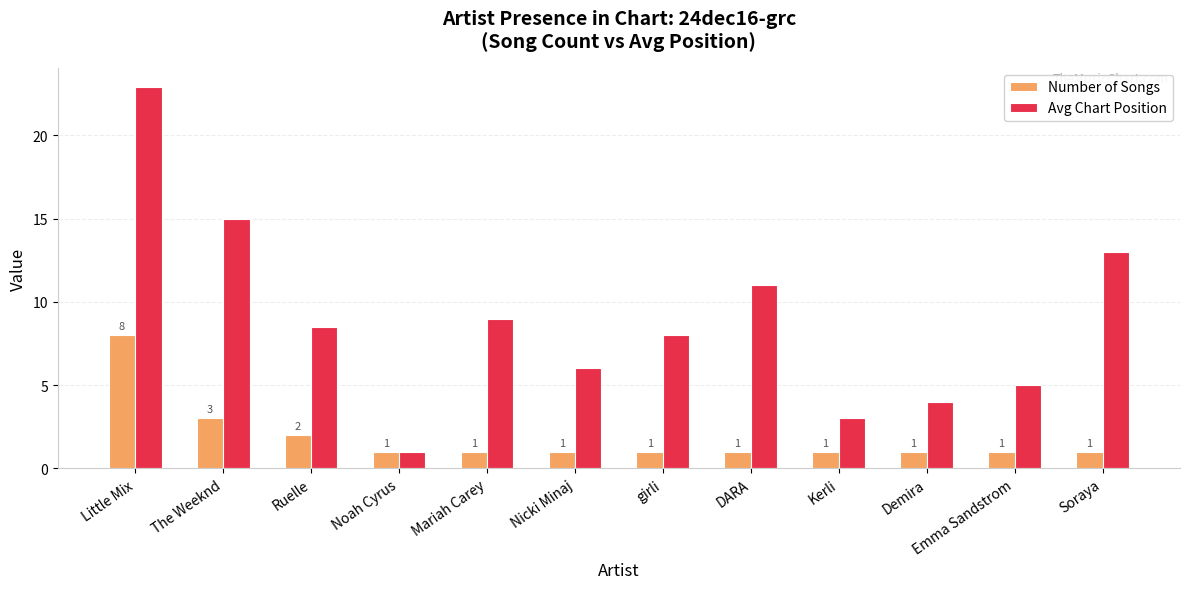

How many bars are there in total?

24